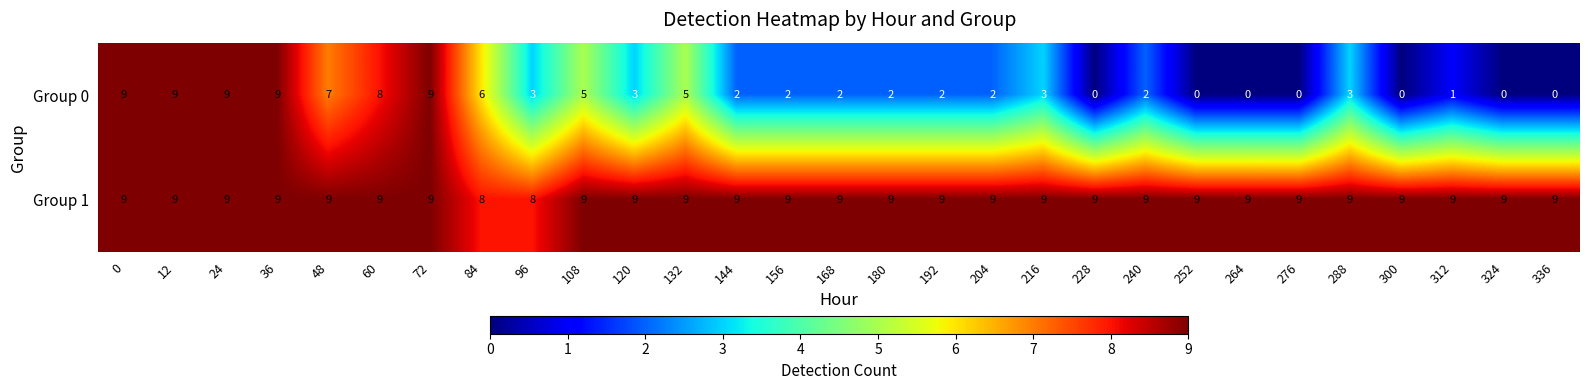

How many data points in Group 1 are less than 9?

2